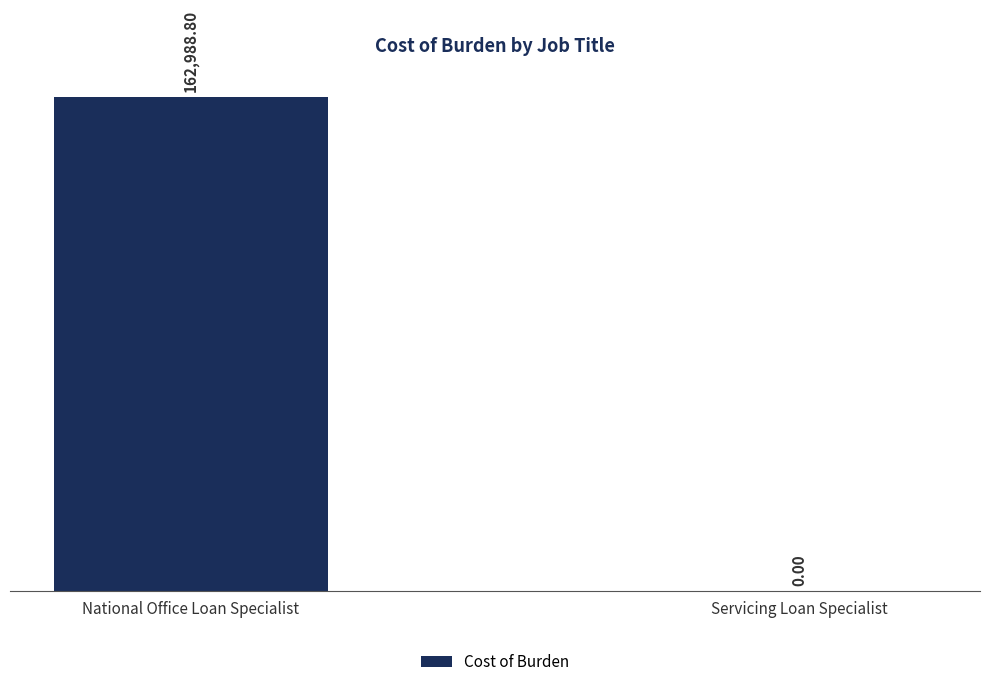

How many positive values are there?

1